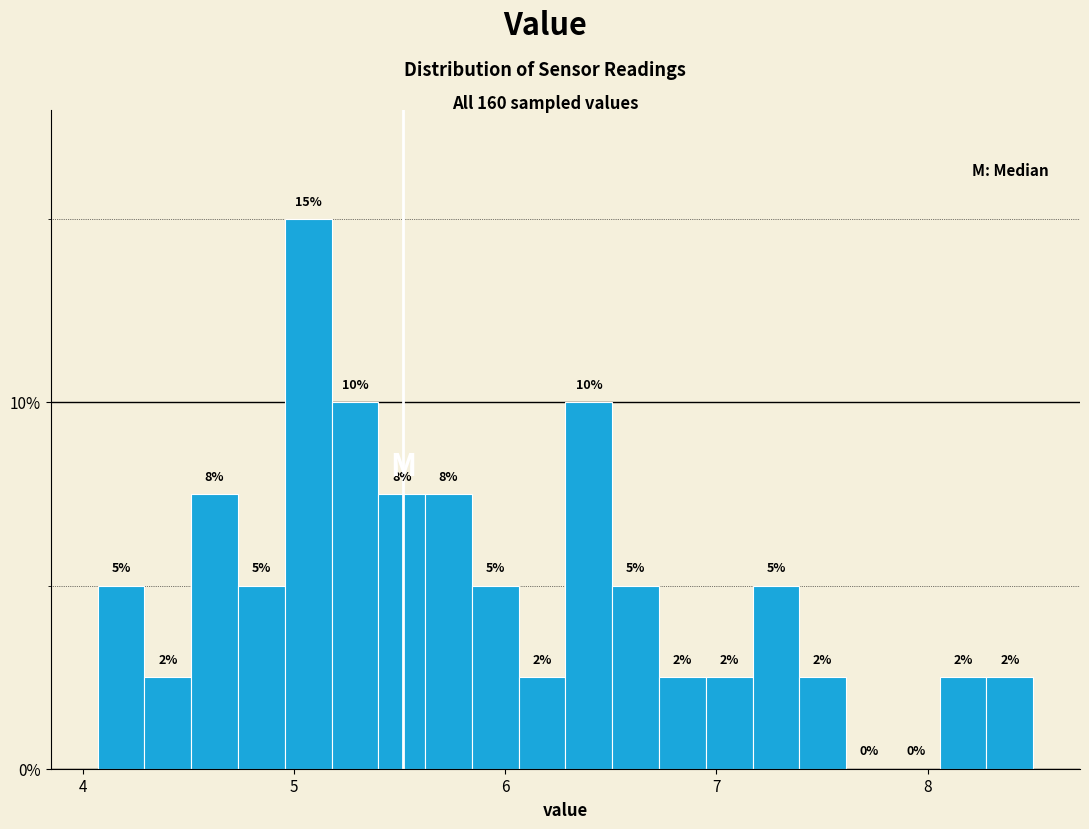

Read against the x-axis, roughly where is the centre of the tallest bar?

5.1